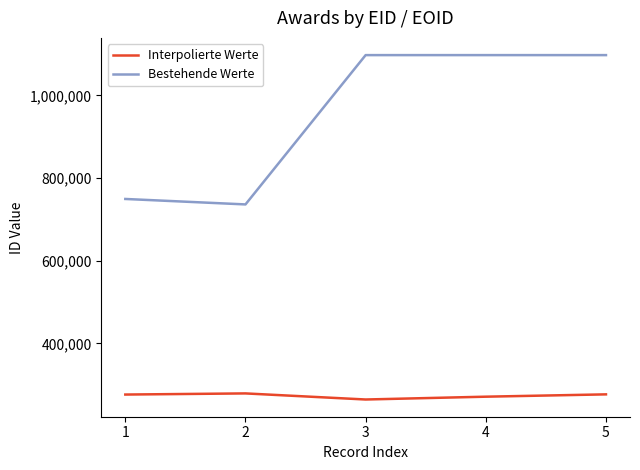

True or false: Bestehende Werte and Interpolierte Werte cross at least once.

False